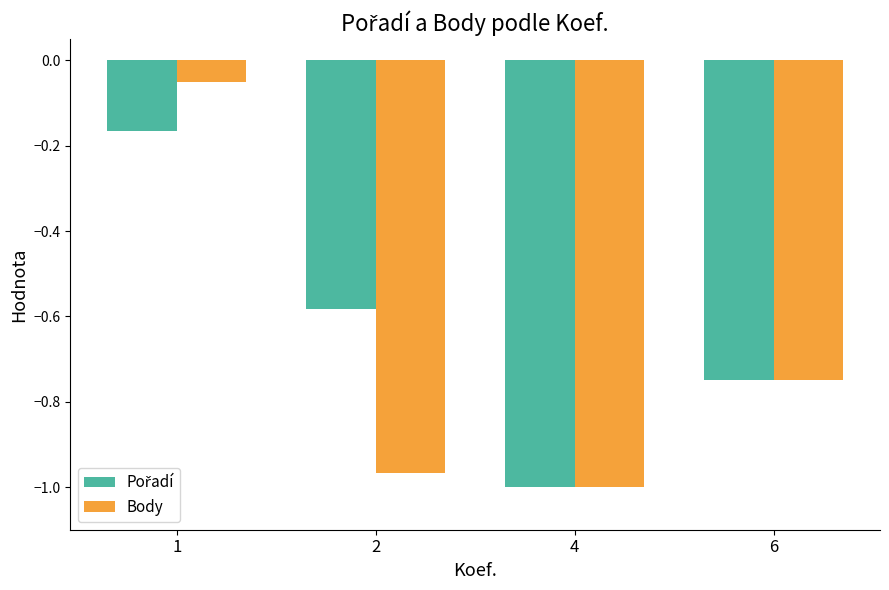

Which category has the lowest value across all series?

4